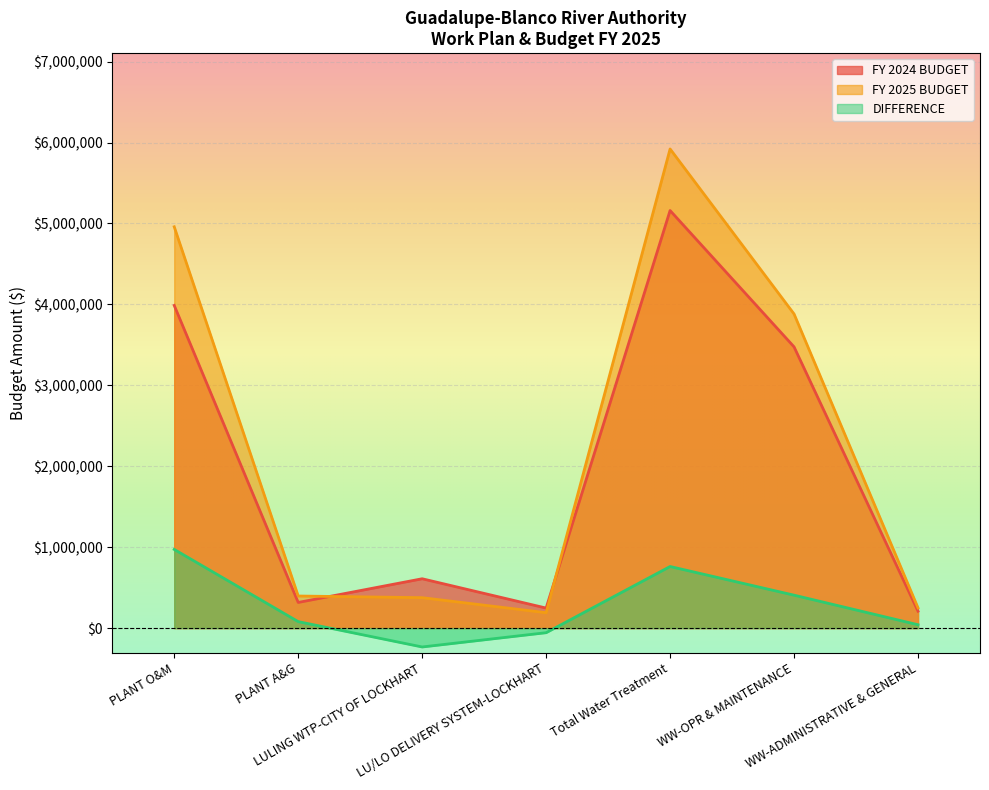

What is the average value of the DIFFERENCE series?

281300